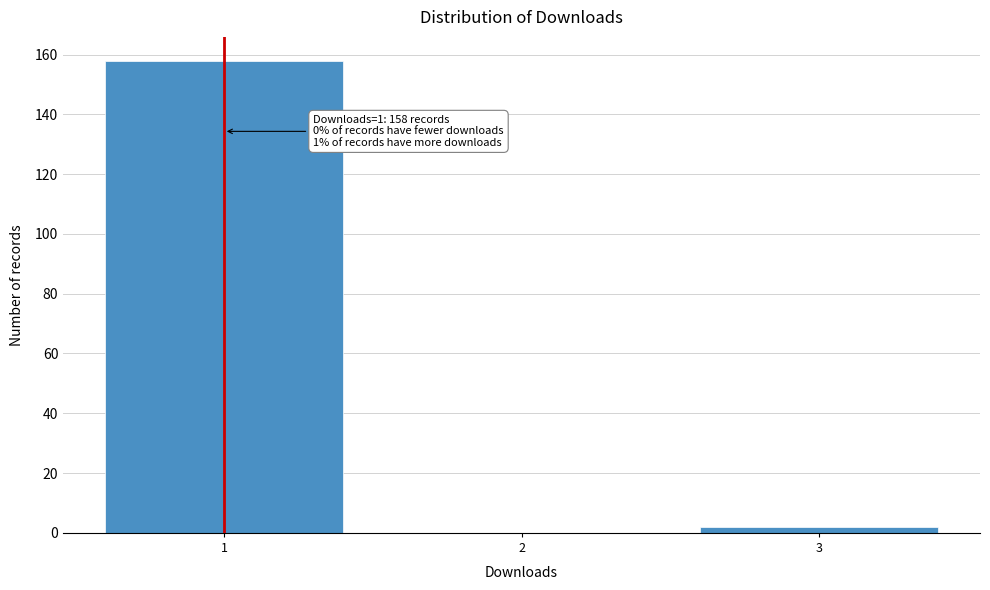

Which range on the x-axis has the tallest bar?

0.5 to 1.5